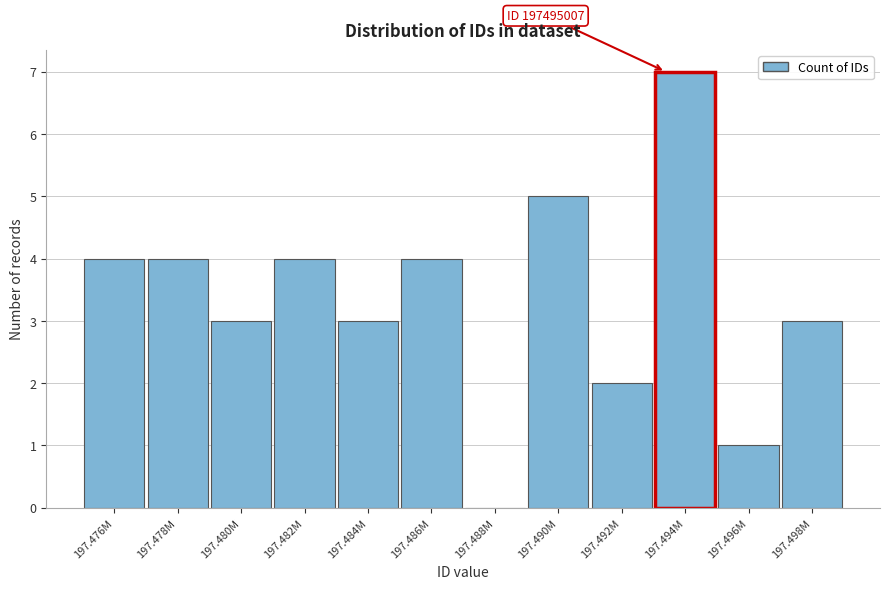

Reading right to left, list all the values displayed in this chart.

197.498M=3	197.496M=1	197.494M=7	197.492M=2	197.490M=5	197.488M=0	197.486M=4	197.484M=3	197.482M=4	197.480M=3	197.478M=4	197.476M=4